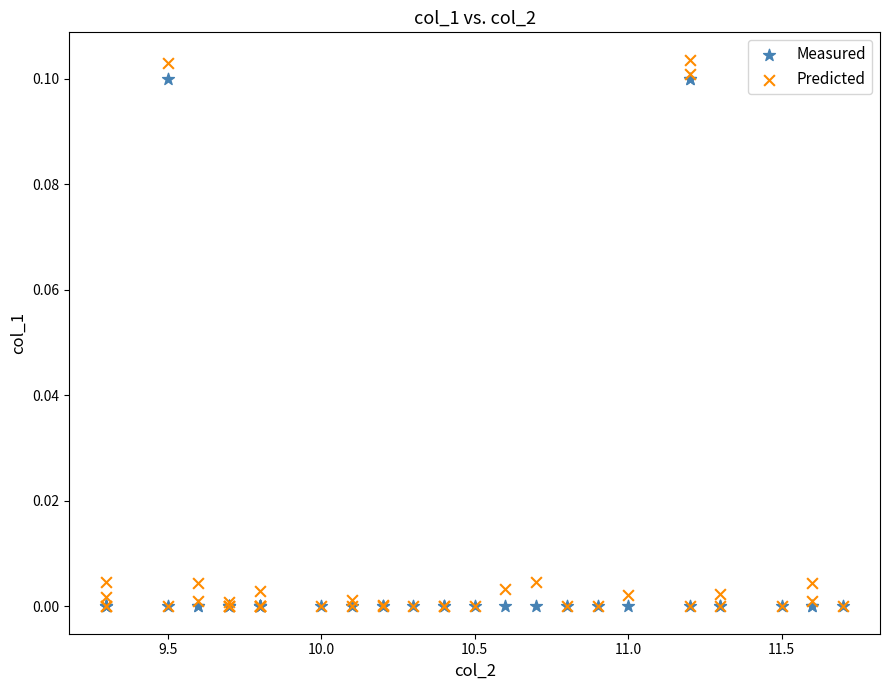

Which series contains the highest Y value?

Predicted